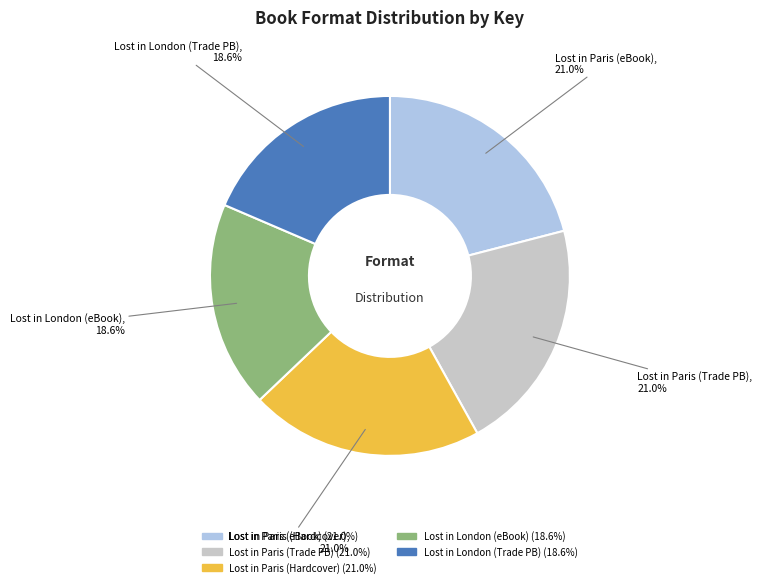

Does any single category account for the majority?

No